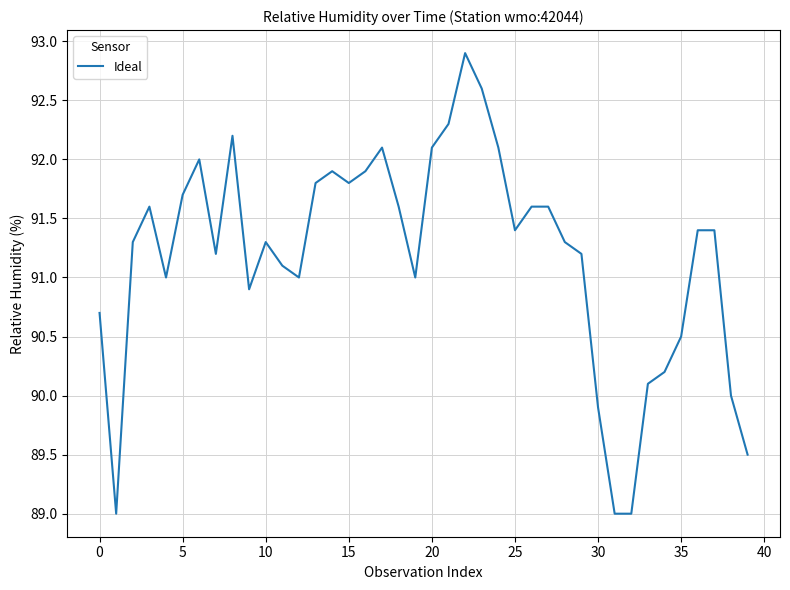

What is the smallest value displayed?

89.0